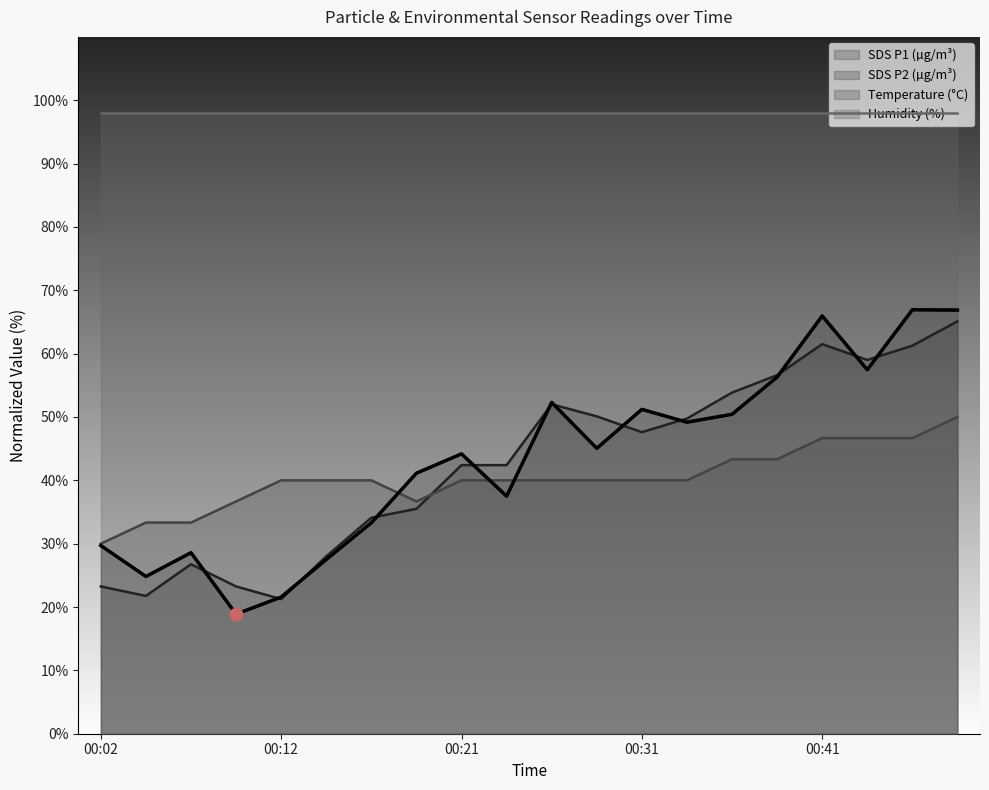

Which series contains the highest Y value?

SDS_P1